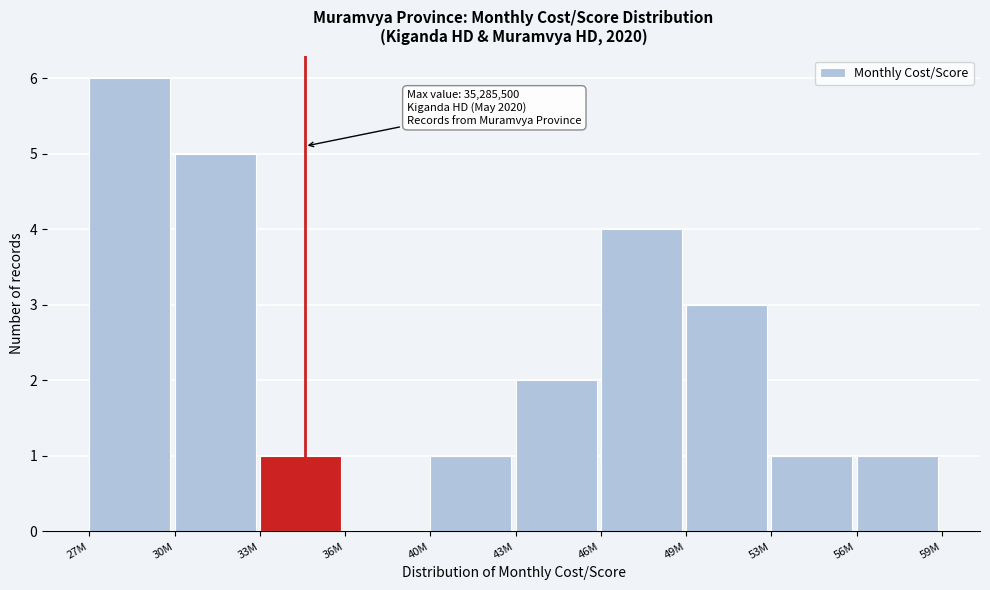

Reading right to left, what are all the values shown in this chart?

56M=1	53M=1	49M=3	46M=4	43M=2	40M=1	36M=0	33M=1	30M=5	27M=6